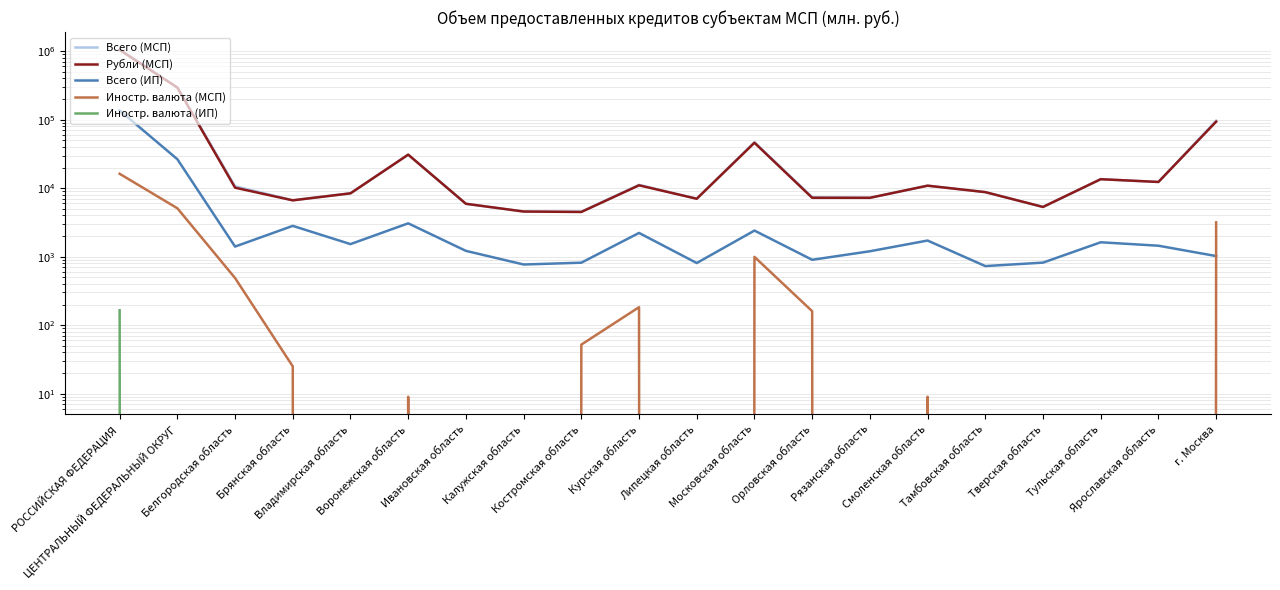

What is the label of the 11th point from the left?

Липецкая область